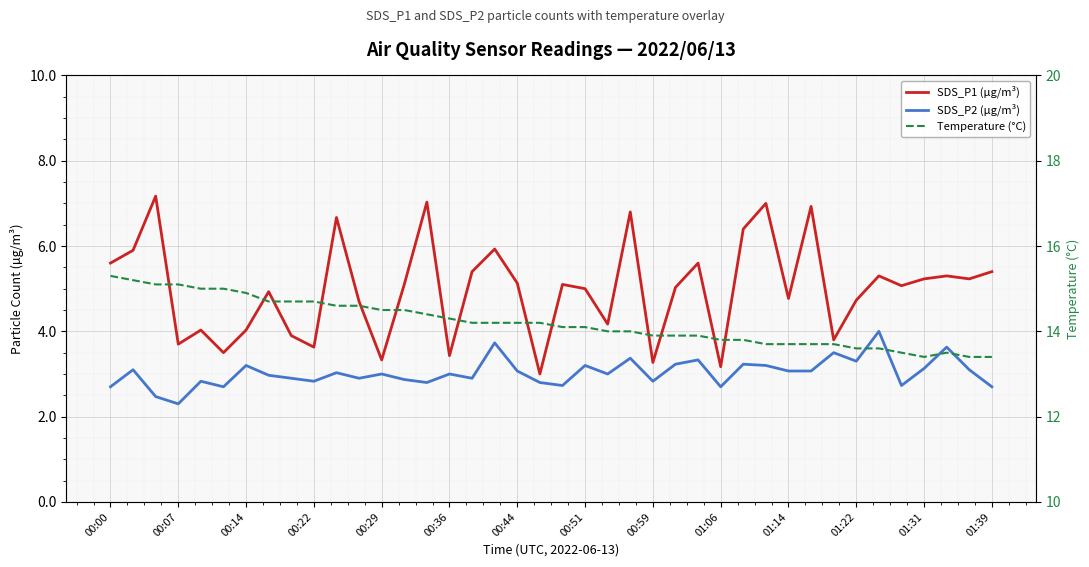

At how many categories does at least one series exceed 2?

40